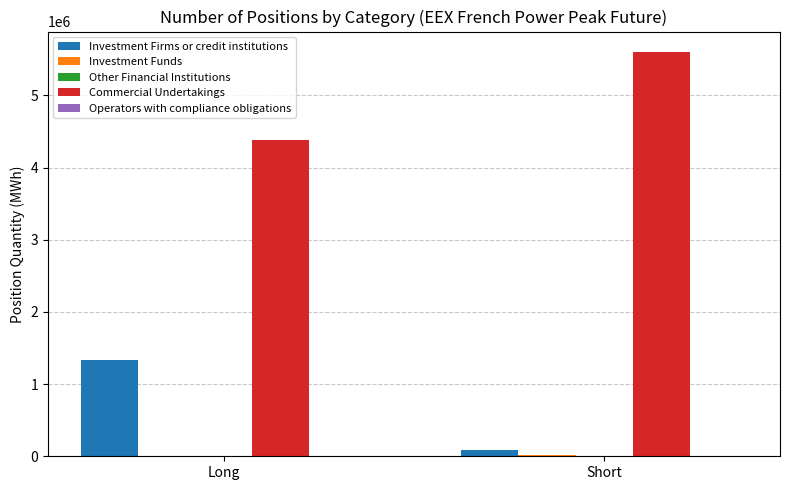

Is the value of Investment Firms or credit institutions at Long greater than the value of Commercial Undertakings at Long?

No